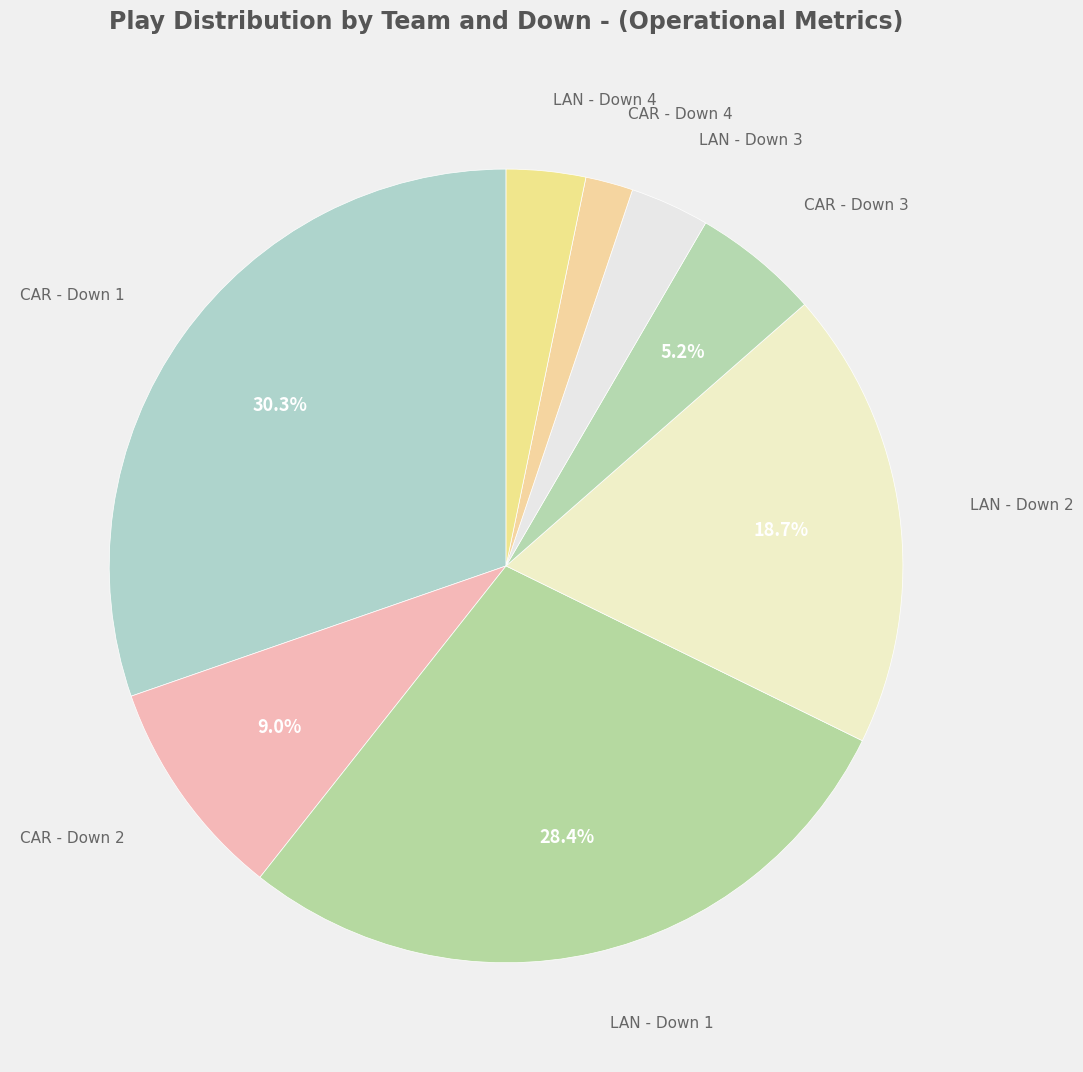

Count the number of slices in the pie.

8